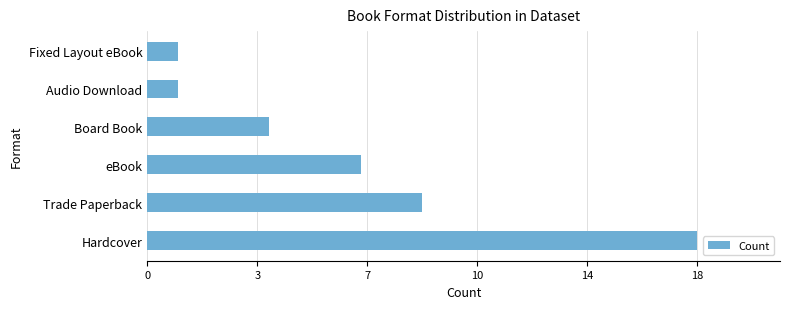

What is the average value?

7